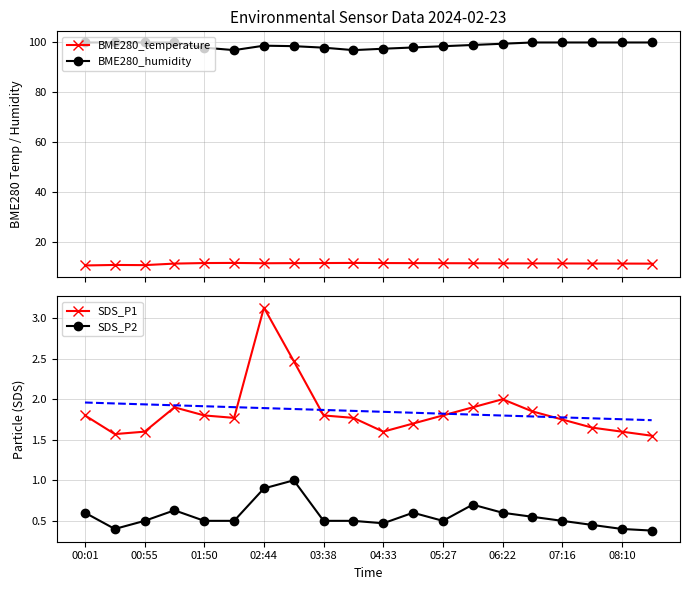

True or false: BME280_temperature and SDS_P2 cross at least once.

False